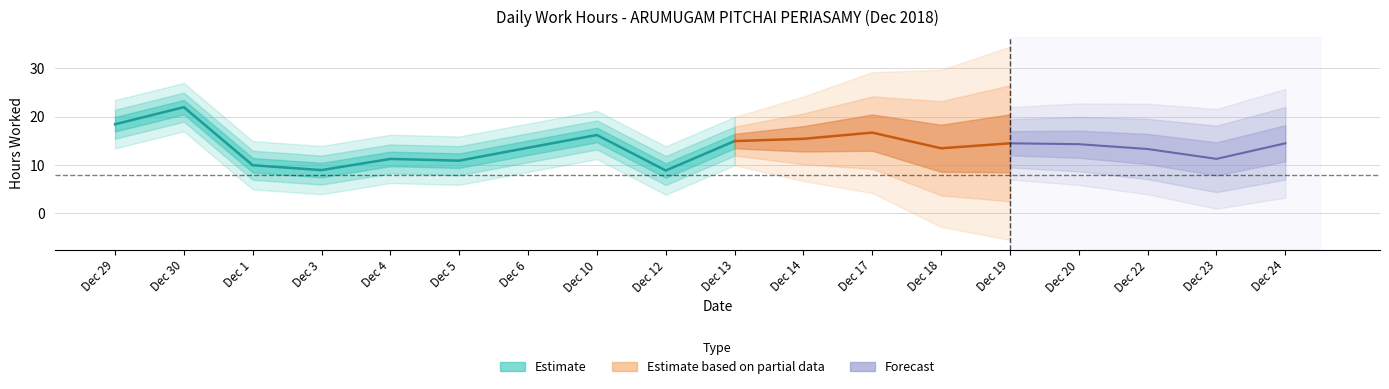

Which label corresponds to the smallest value in the chart?

12